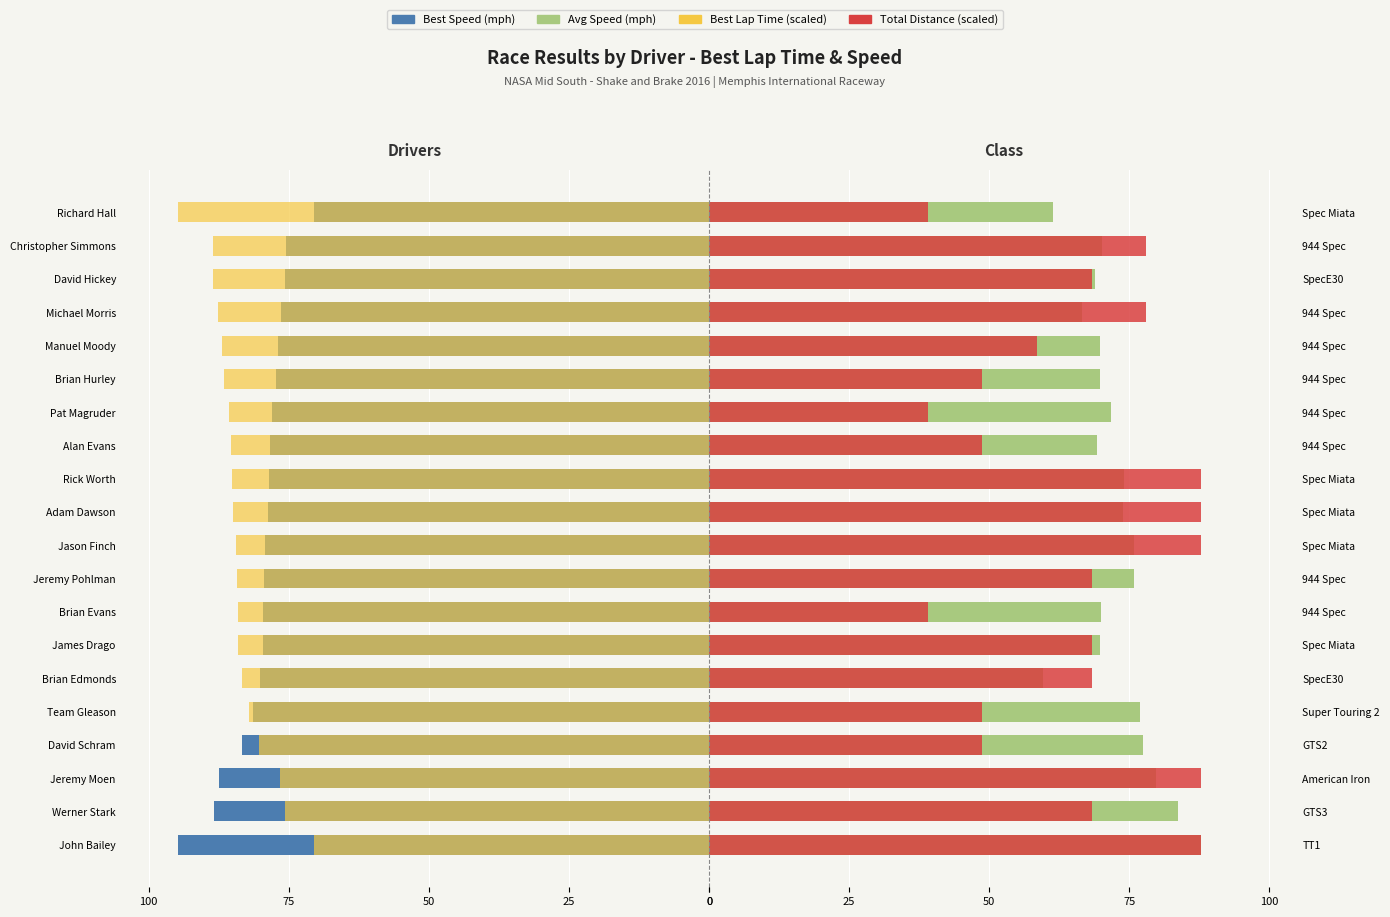

What is the difference between the second highest and second lowest values in the Total Distance (scaled) series?

48.8